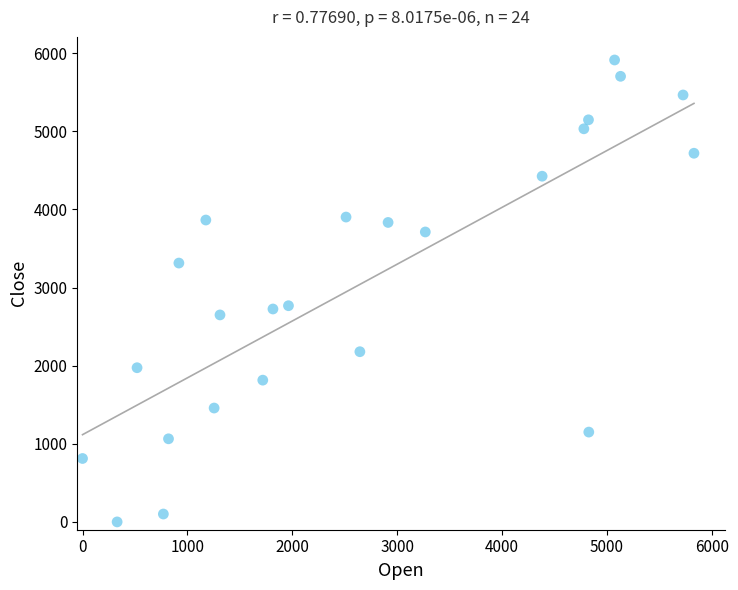

What is the range of X values (max minus min)?

5831